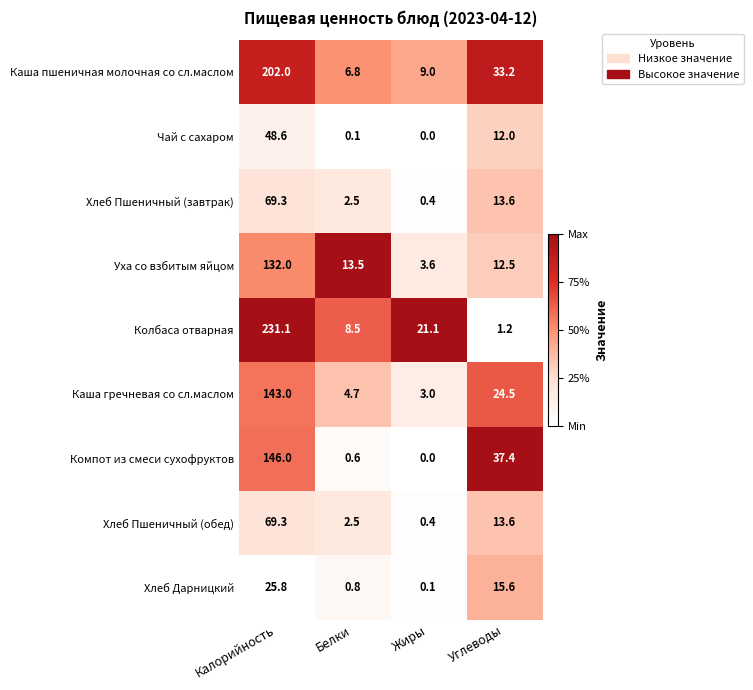

True or false: Хлеб Дарницкий has a value of 3.9 at Углеводы.

False